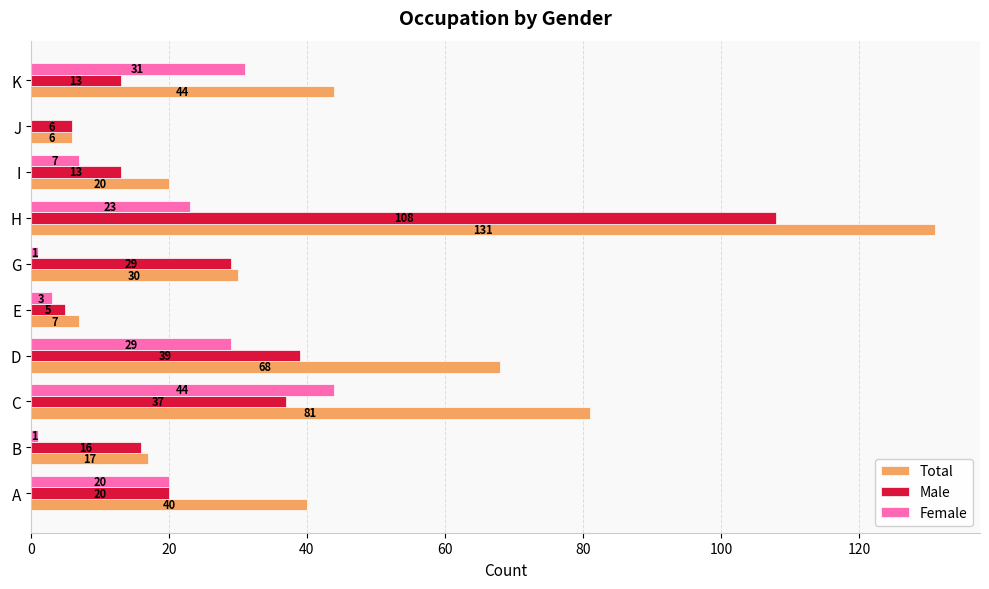

What is the sum of all Female values?

159